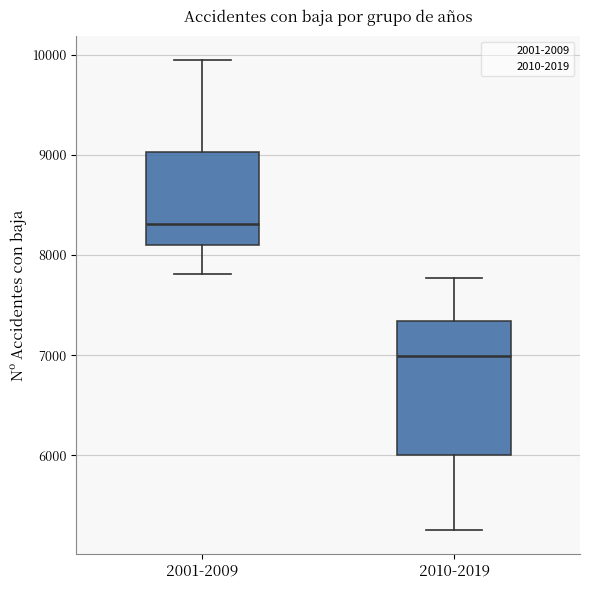

Reading left to right, read every box against the y-axis: the position of its median line, the range the box covers, and the ends of its whiskers. The values are not printed on the chart, so give them approximately, as read against the axis.

2001-2009: median 8300, box 8100 to 9000, whiskers 7800 to 9900
2010-2019: median 7000, box 6000 to 7300, whiskers 5300 to 7800